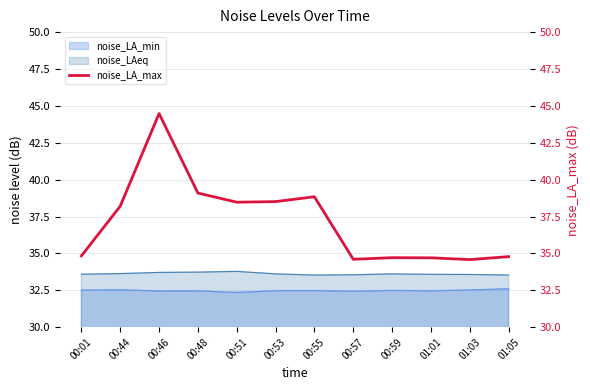

List the labels in order of value, smallest first.

01:03, 00:57, 01:01, 00:59, 01:05, 00:01, 00:44, 00:51, 00:53, 00:55, 00:48, 00:46